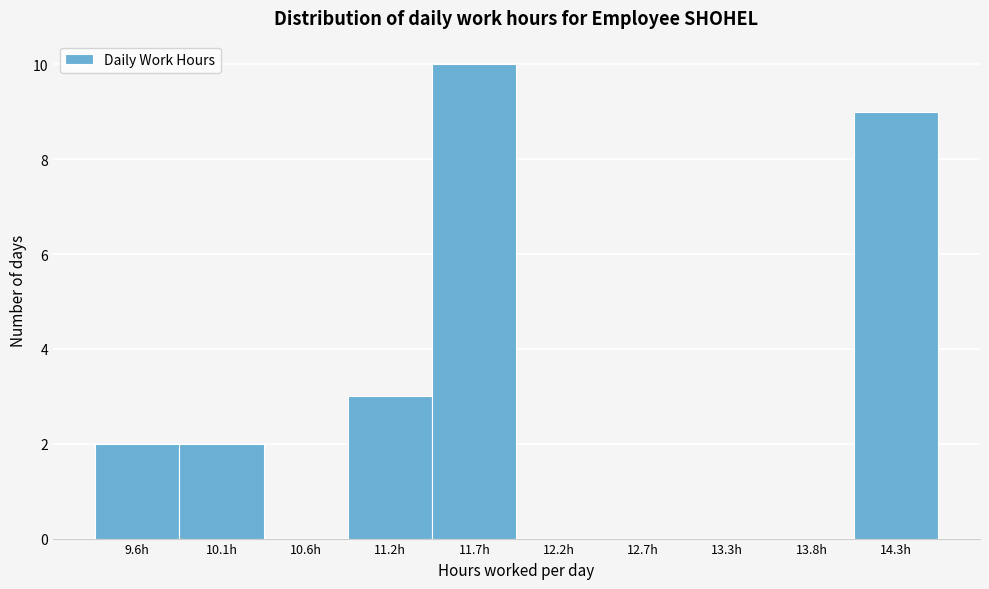

Reading left to right, what are all the values shown in this chart?

9.6h=2	10.1h=2	10.6h=0	11.2h=3	11.7h=10	12.2h=0	12.7h=0	13.3h=0	13.8h=0	14.3h=9